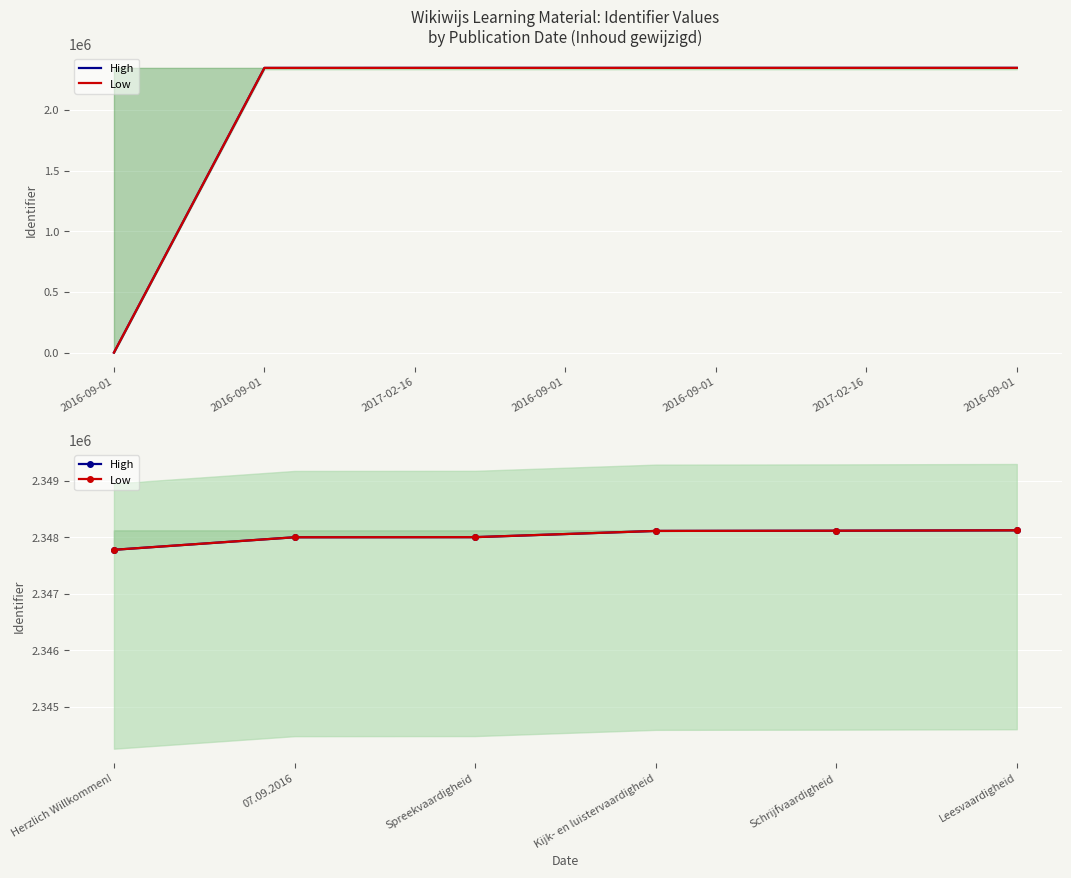

How many values in the Low series exceed 2348116?

2